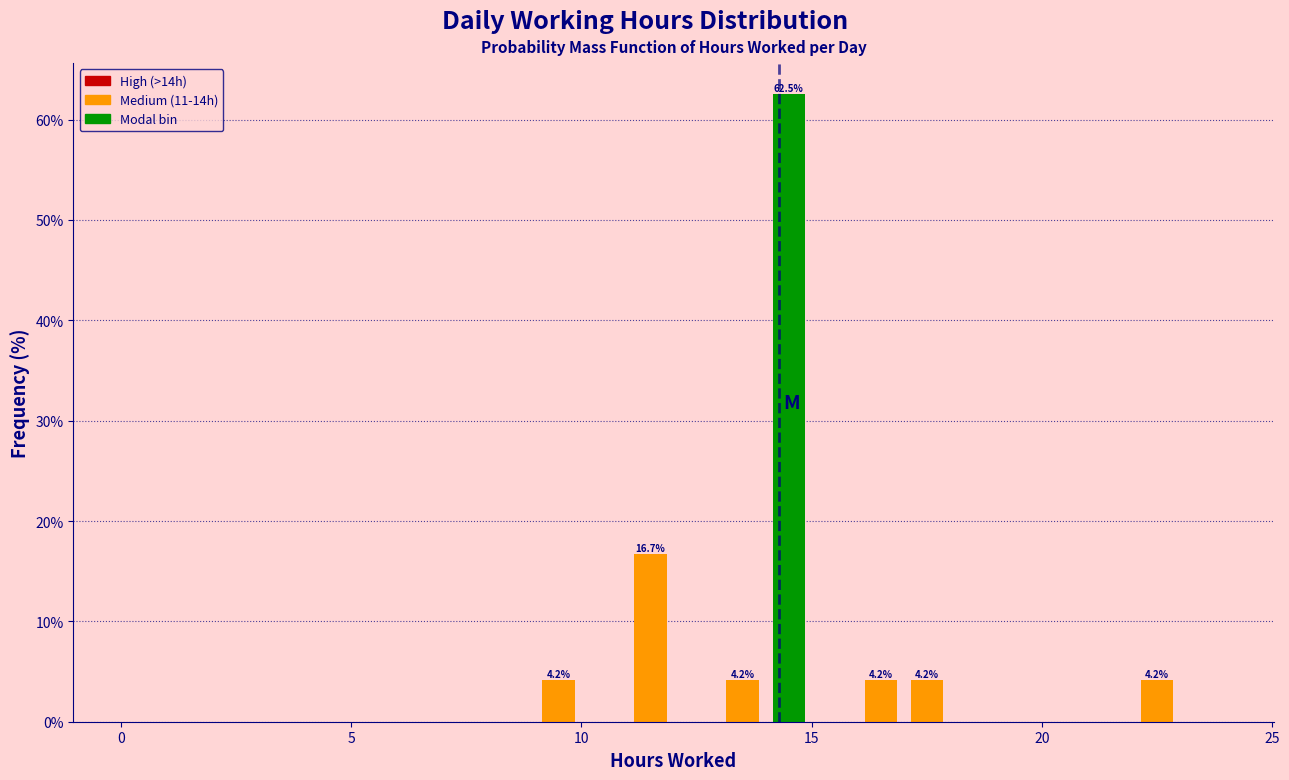

Read against the x-axis, roughly where is the centre of the tallest bar?

14.5